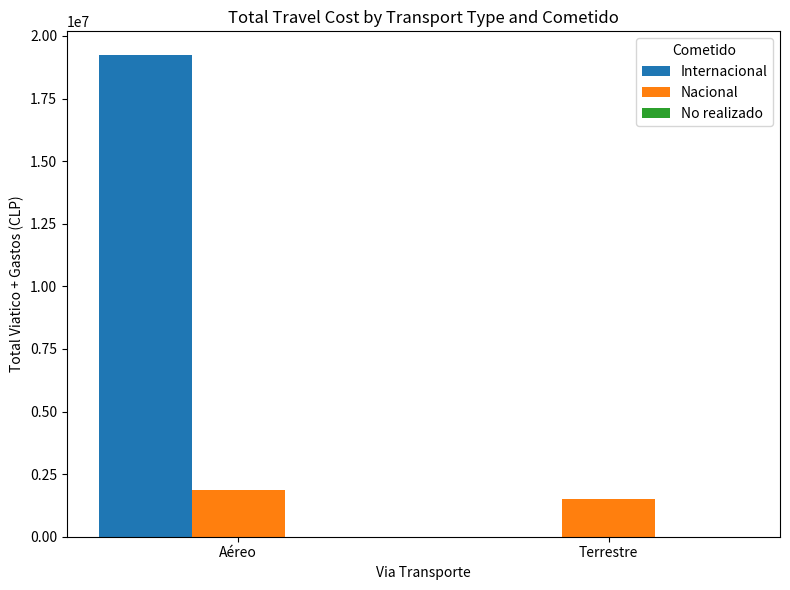

At which category is the sum across all series the highest?

Aéreo